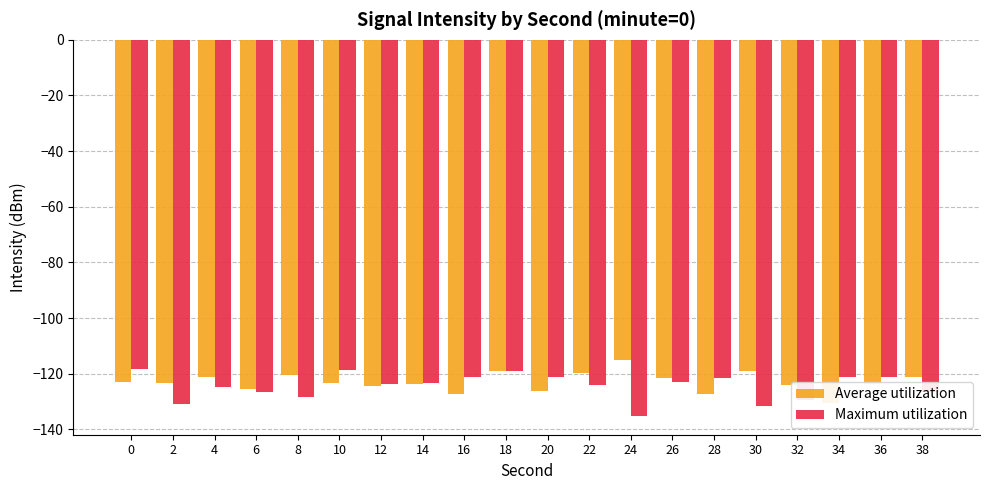

What is the maximum value for Average utilization?

-115.2